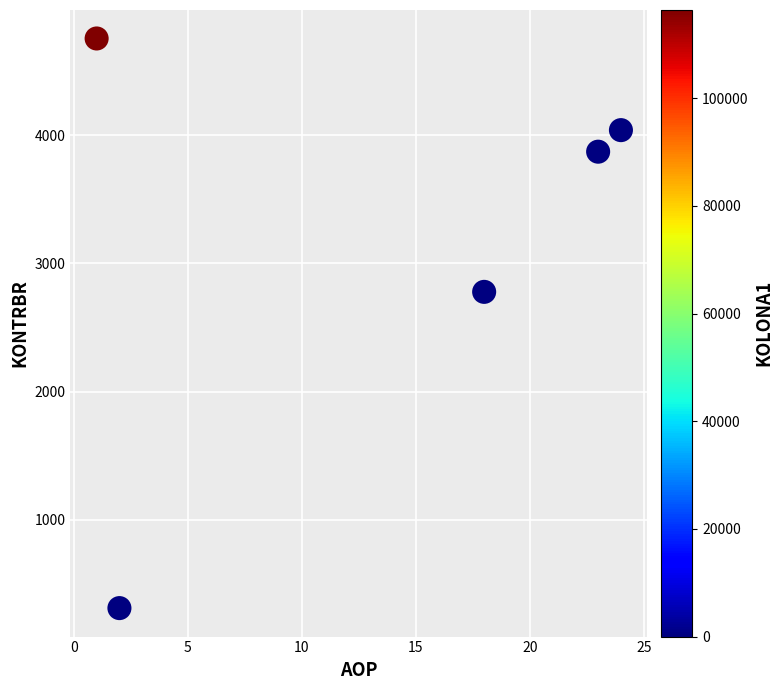

What is the average X value?

13.6